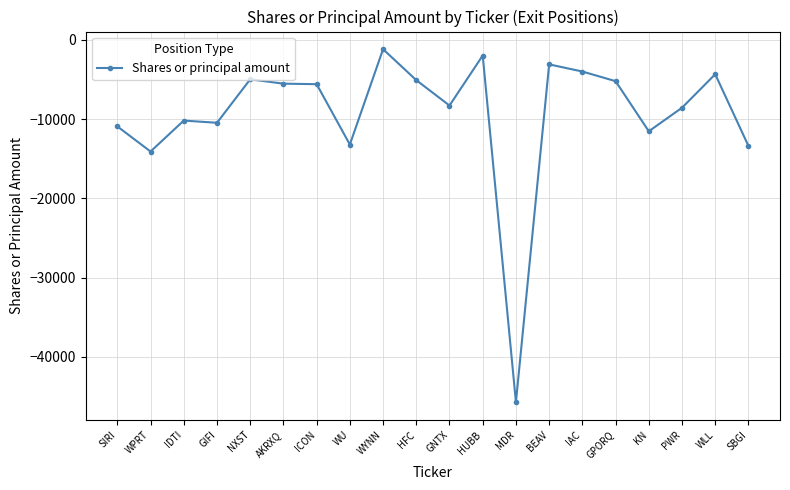

At which category does the chart reach its minimum across all series?

MDR